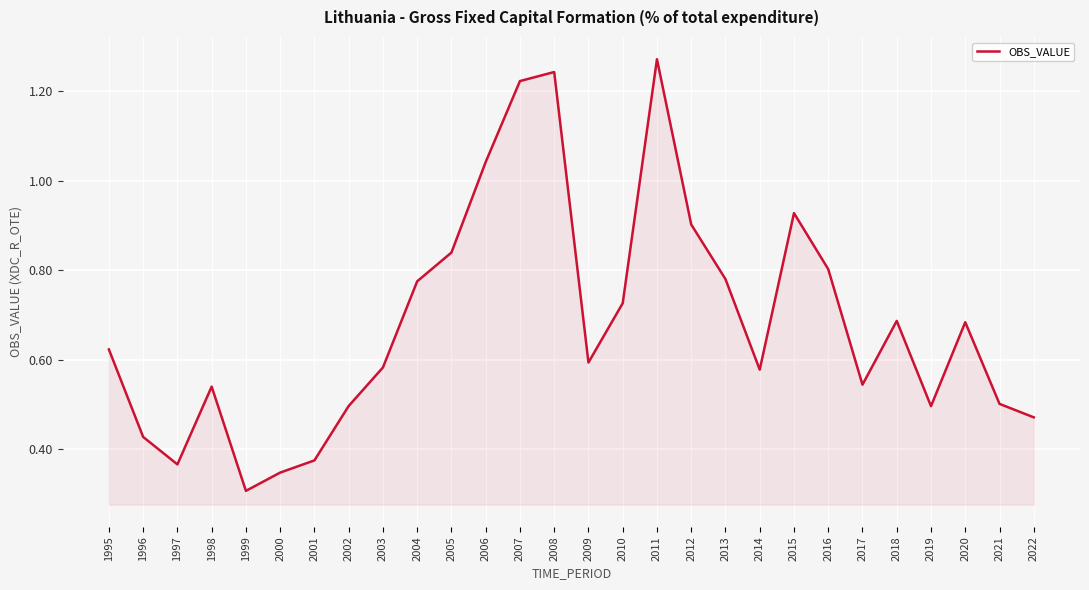

Which label corresponds to the largest value in the chart?

2011